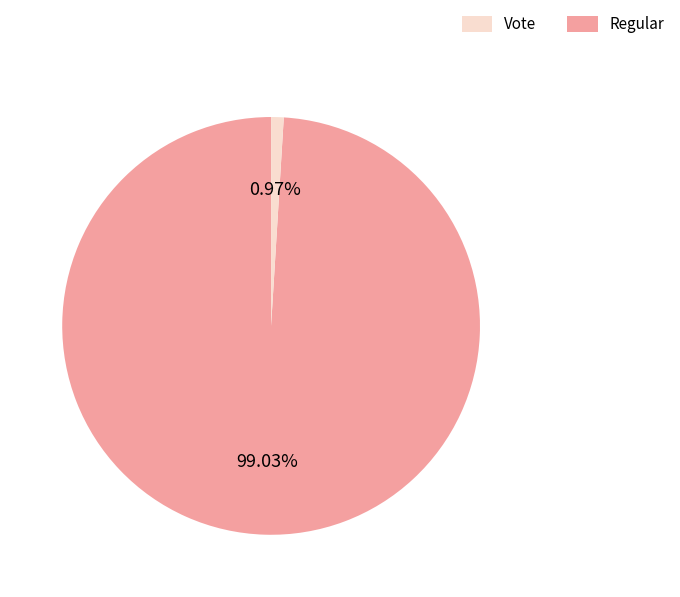

Is there a majority slice in this chart?

Yes